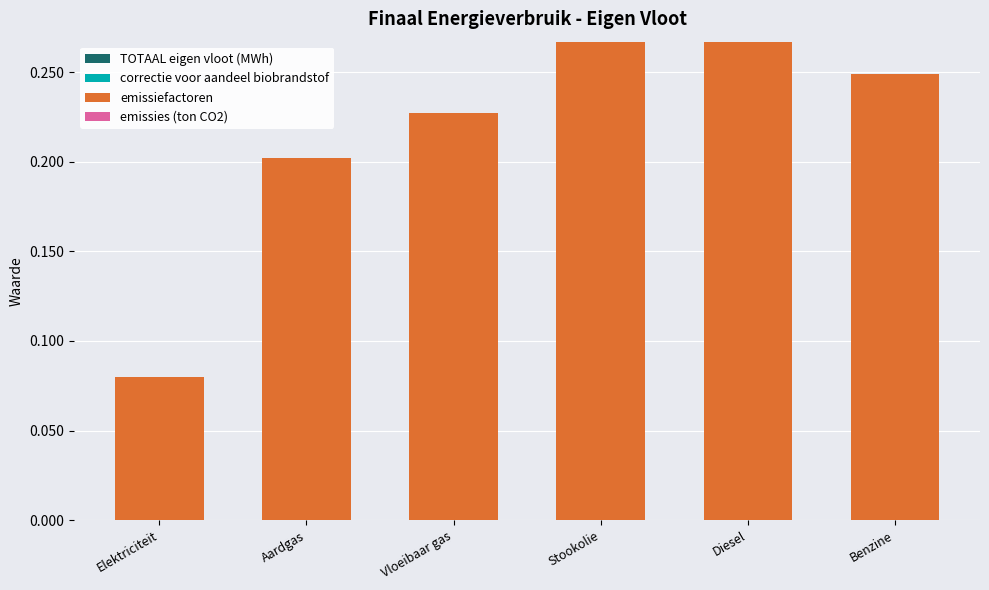

Count the number of data series in this chart.

1